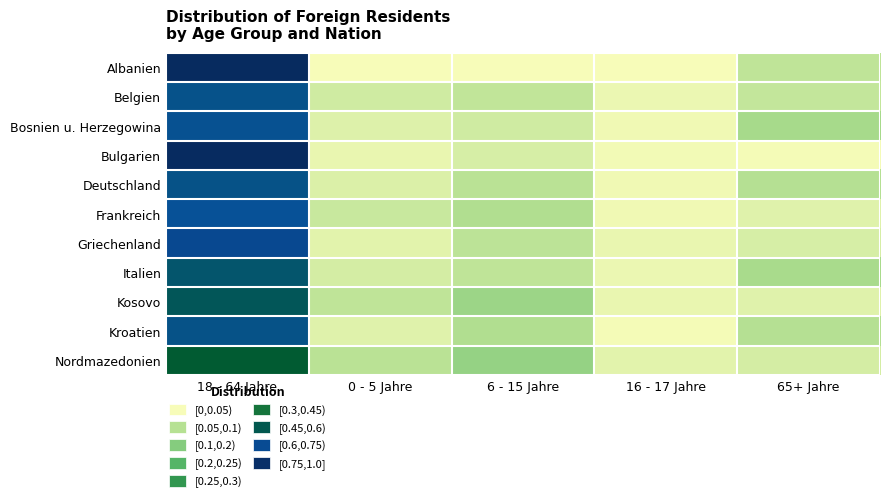

Rank the series at 6 - 15 Jahre from lowest to highest value.

Albanien, Bulgarien, Bosnien u. Herzegowina, Belgien, Italien, Griechenland, Deutschland, Frankreich, Kroatien, Kosovo, Nordmazedonien